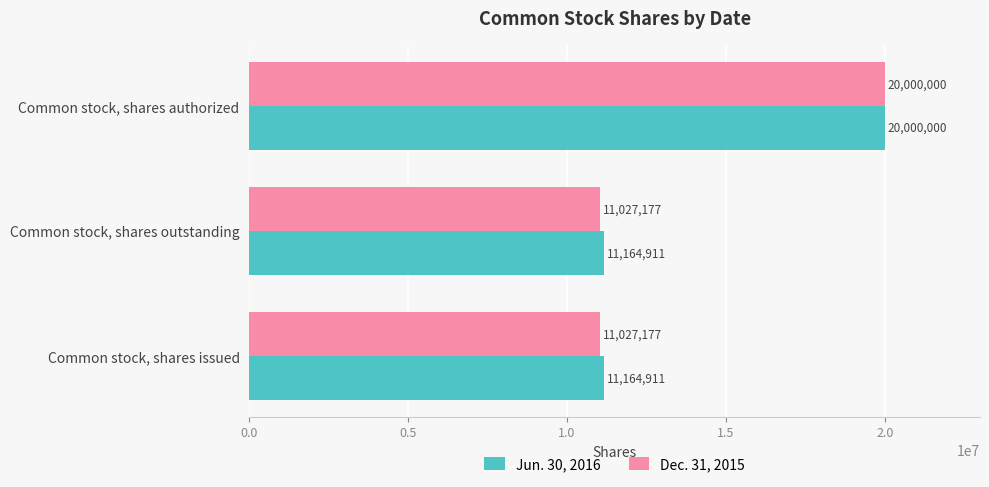

Which series has the largest total across all categories?

Jun. 30, 2016